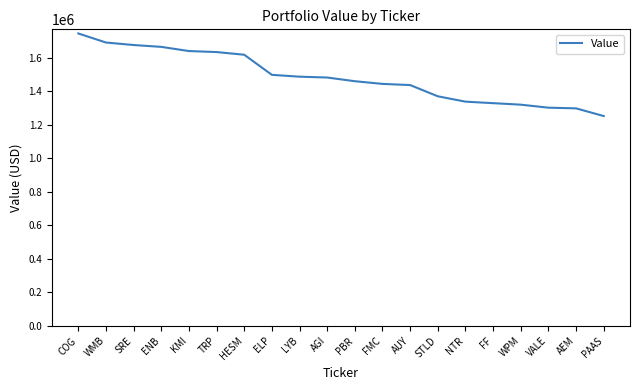

What is the ratio of the value at ENB to the value at FMC?

1.2